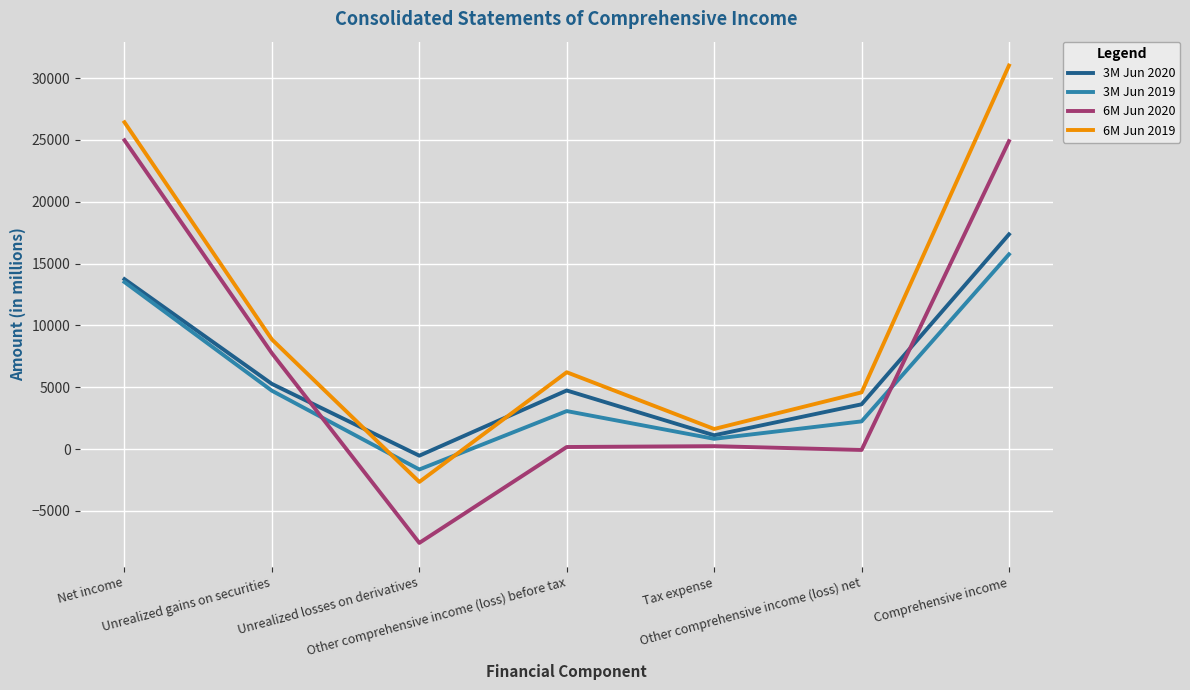

In 3M Jun 2019, how many points are higher than both neighbors (excluding endpoints)?

1